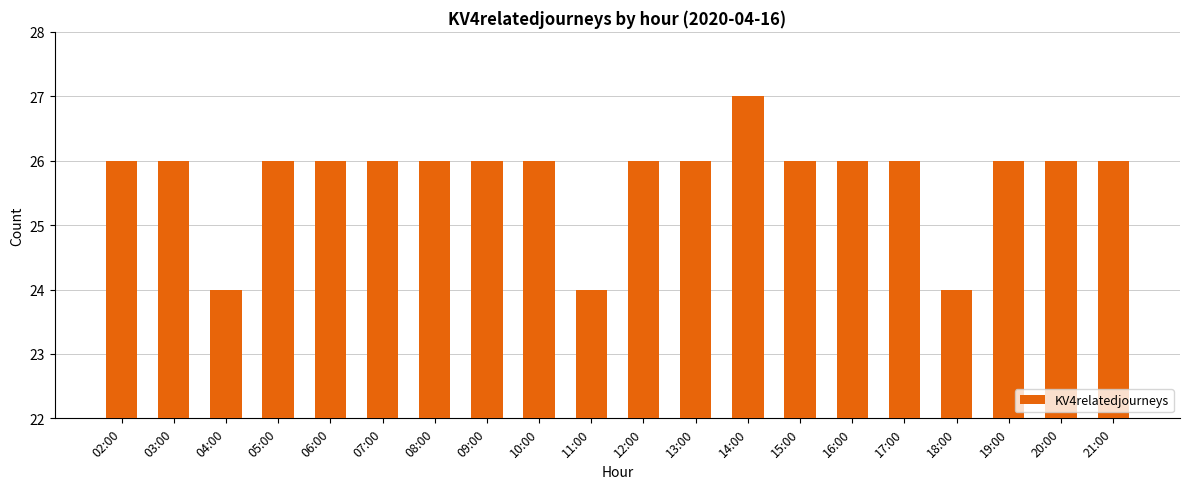

The value at 20:00 is 6. True or false?

False